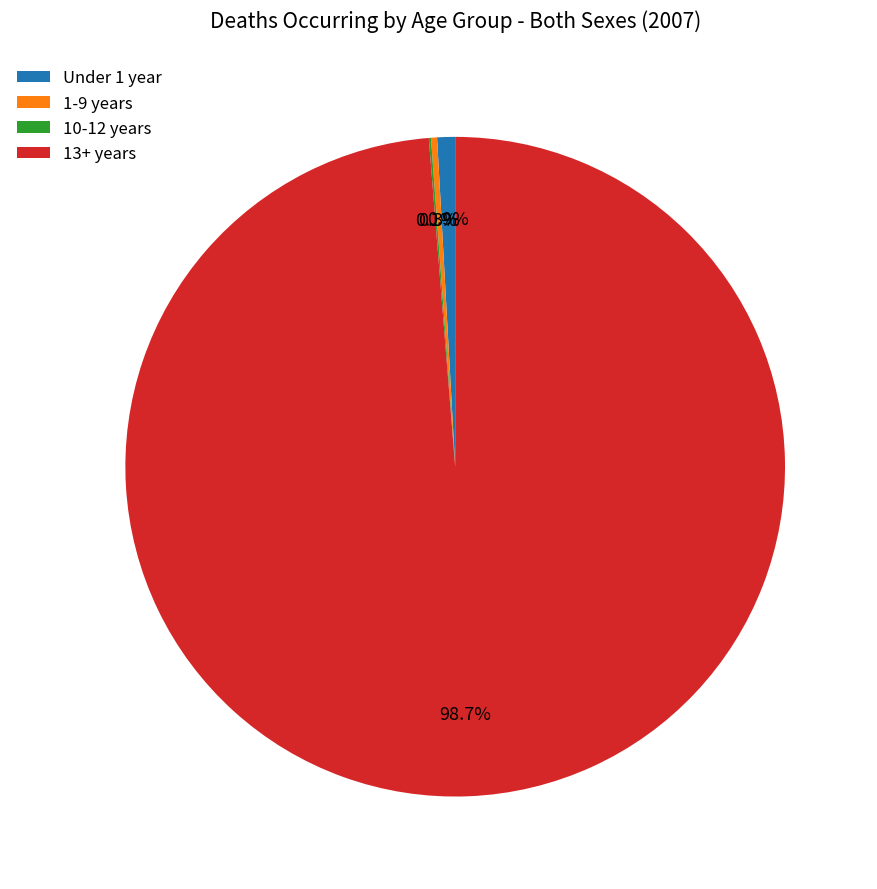

What is the largest slice in the pie chart?

13+ years